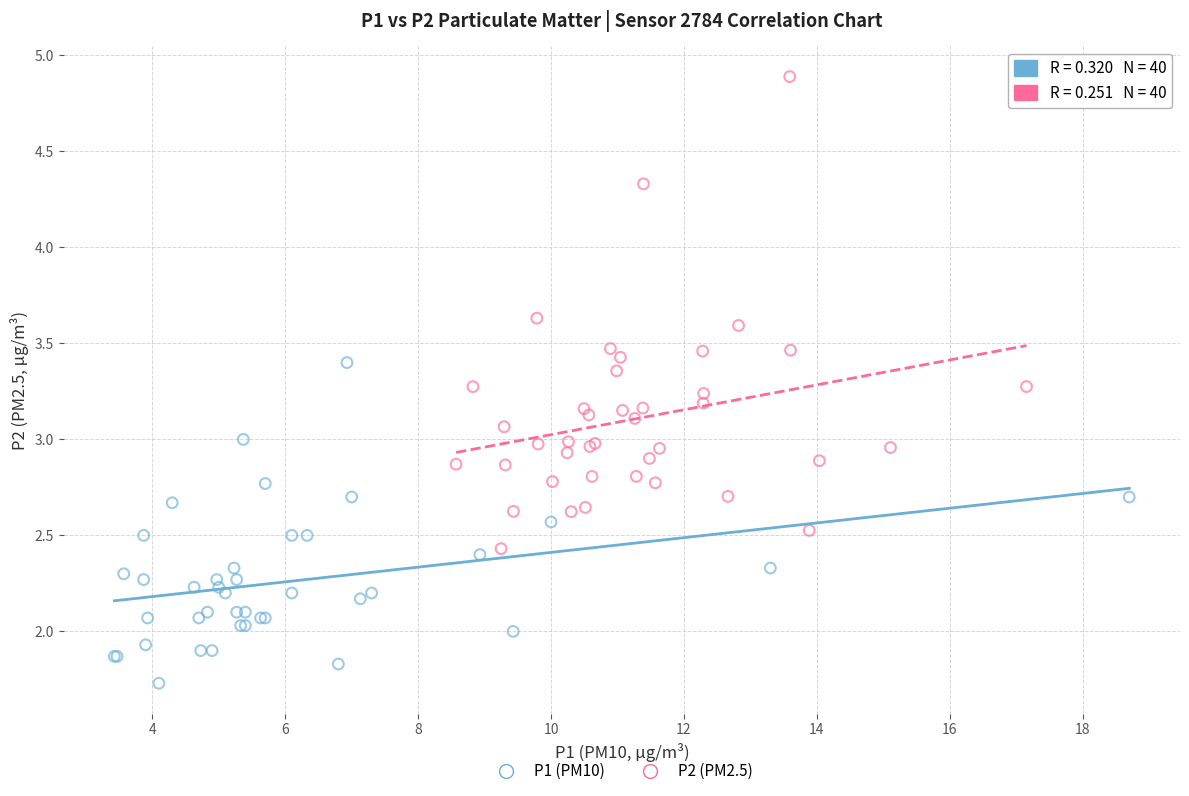

Which series contains the lowest Y value?

P1 (PM10)